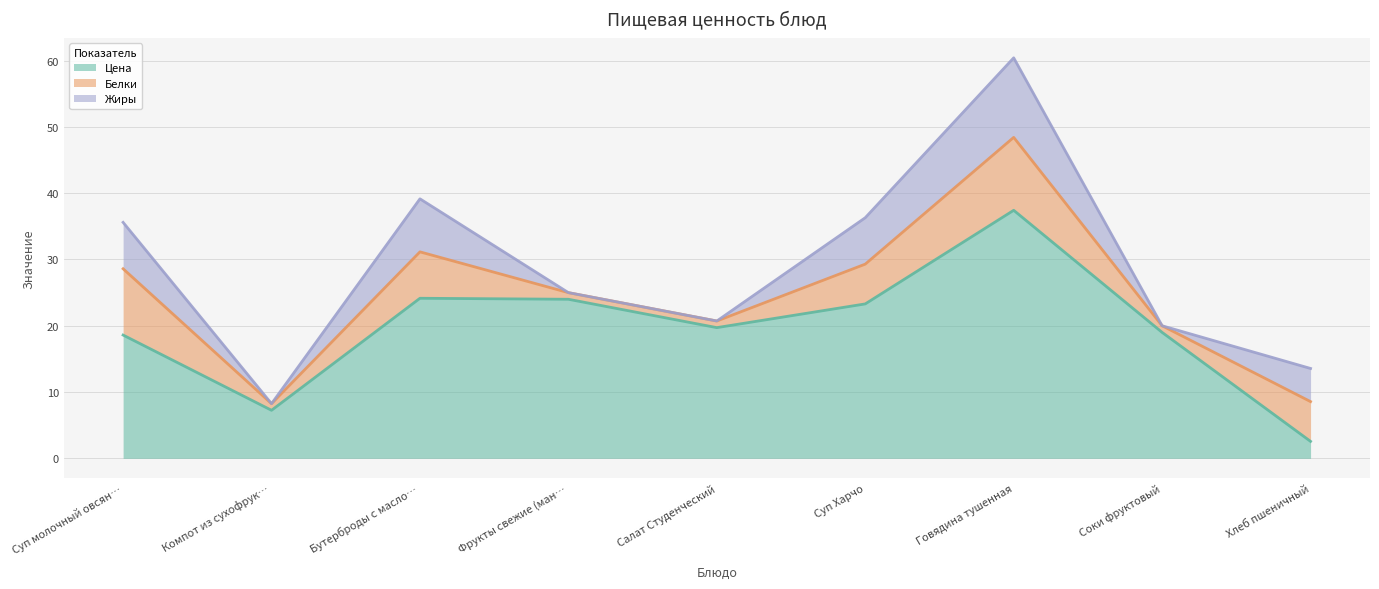

What is the label of the 5th point from the right?

Салат Студенческий